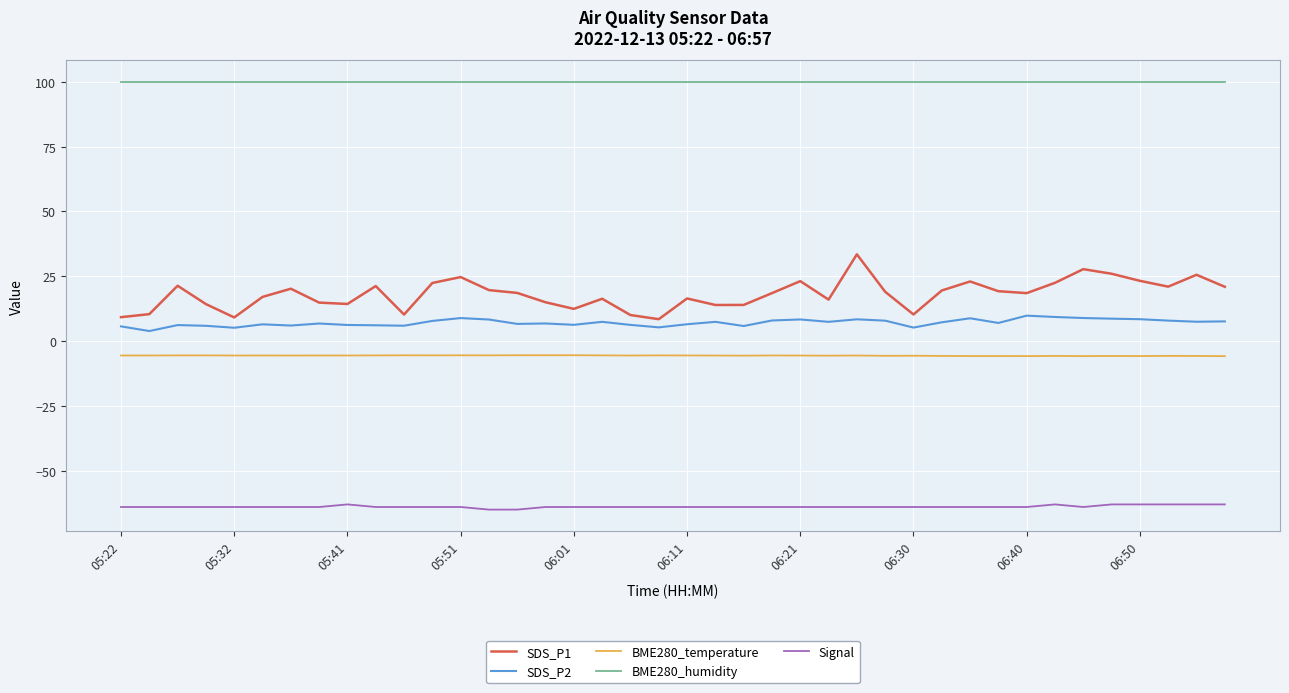

Rank the series by their maximum value, from lowest to highest.

Signal, BME280_temperature, SDS_P2, SDS_P1, BME280_humidity